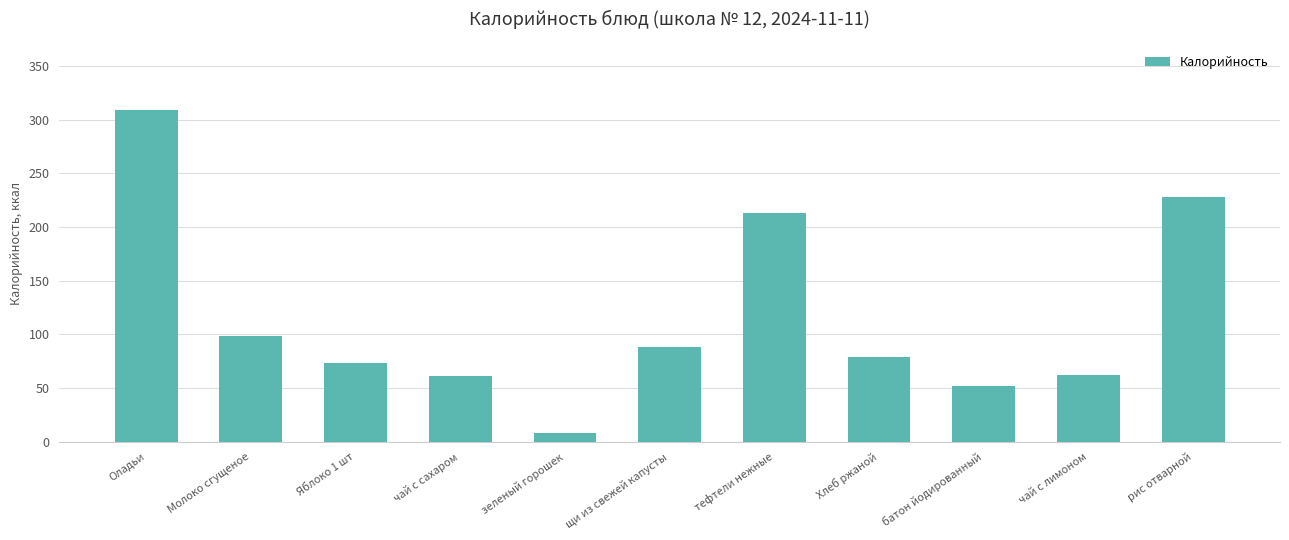

Is it true that the value at тефтели нежные is 213.1?

True